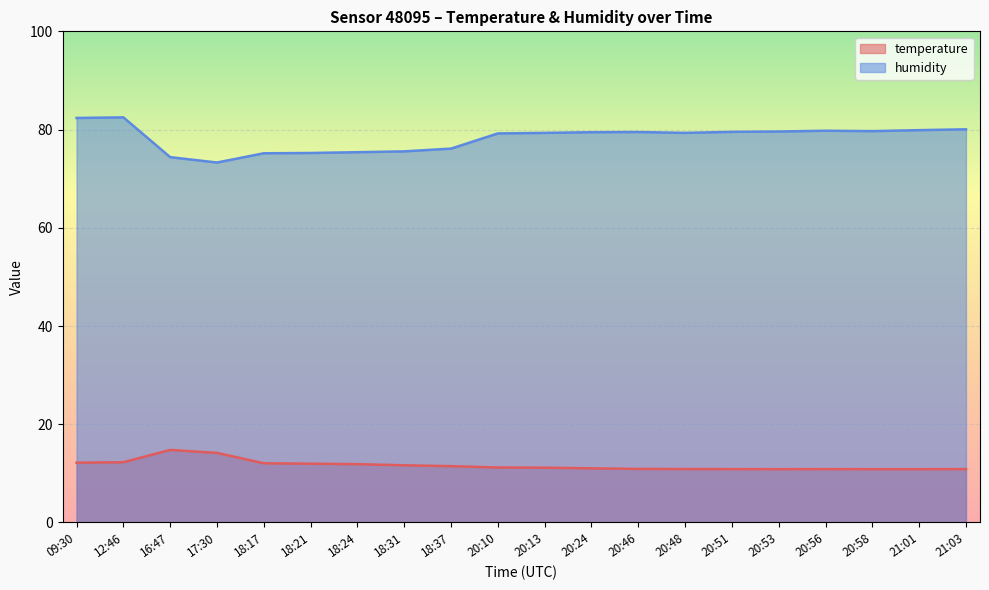

What is the spread (max minus min) of values at 21:01?

69.0